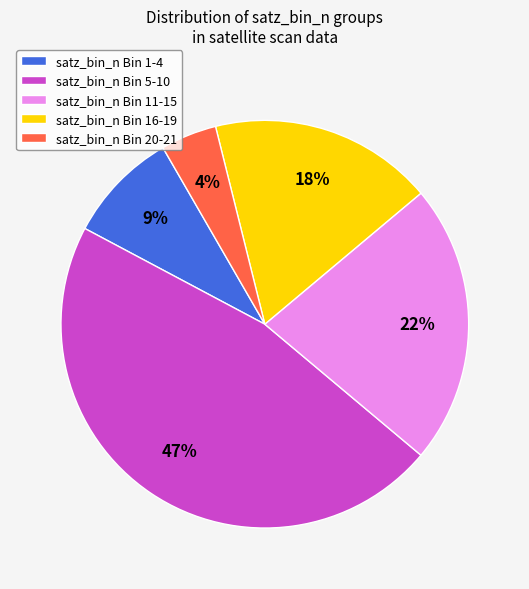

To the nearest percent, what is the combined percentage of satz_bin_n Bin 1-4 and satz_bin_n Bin 16-19?

27%